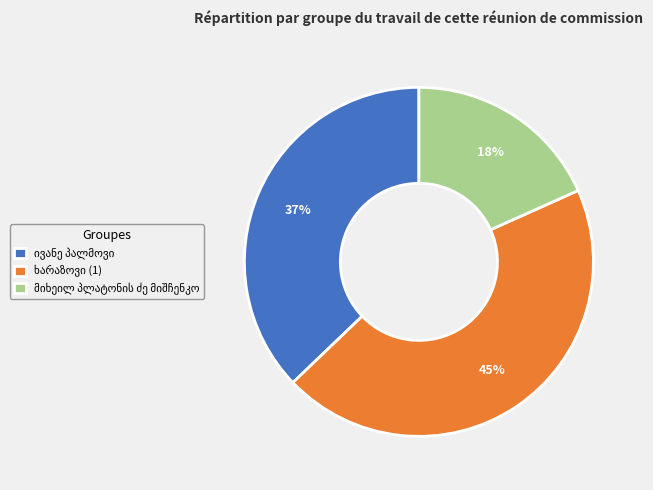

To the nearest percent, what is the average slice percentage?

33%